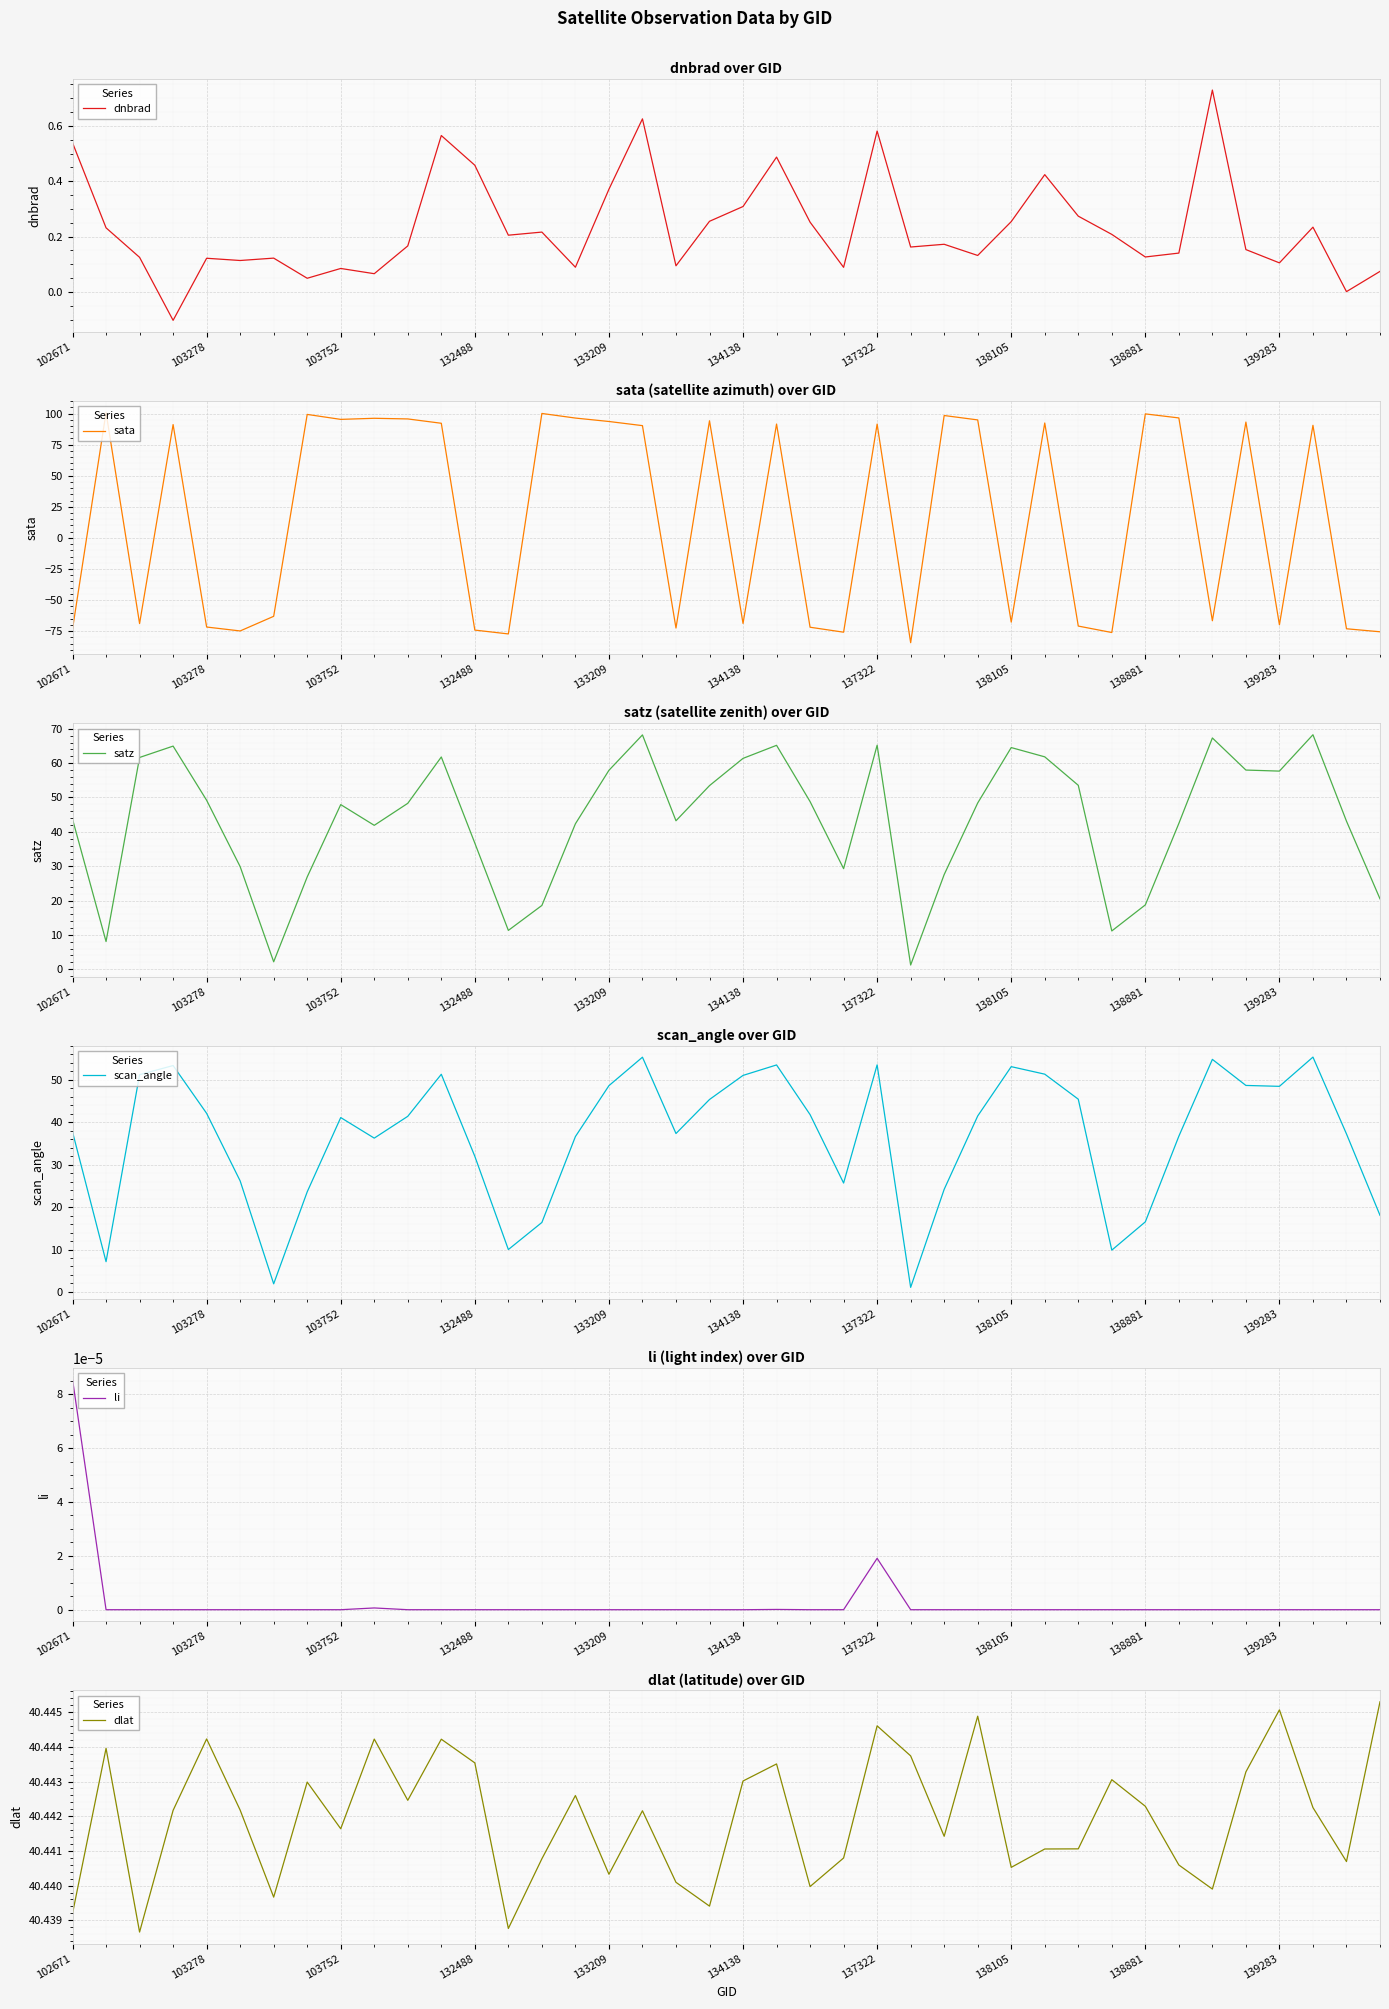

Which category has the highest value in the li series?

102671